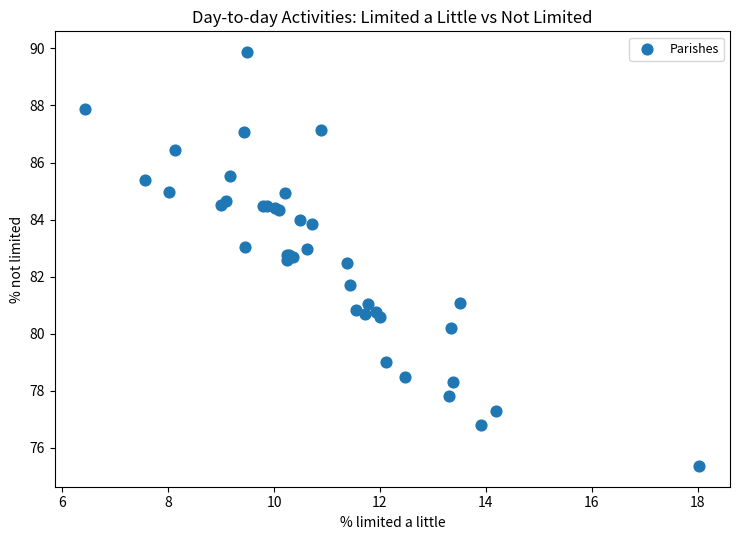

What Y value in the scatter plot is closest to 82?

81.7